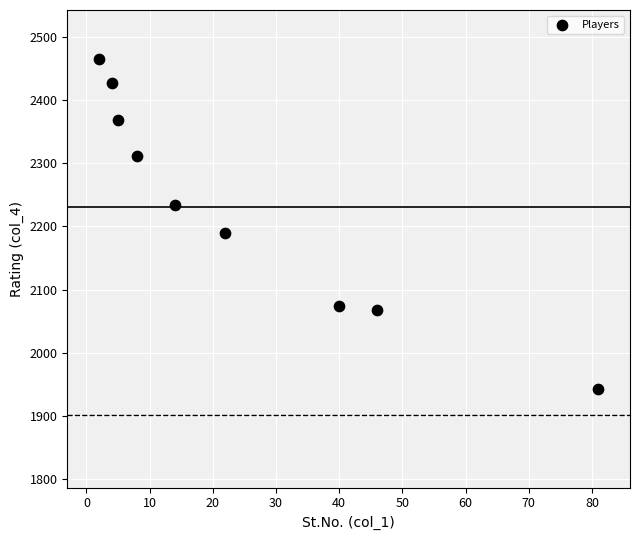

What is the range of Y values (max minus min)?

521